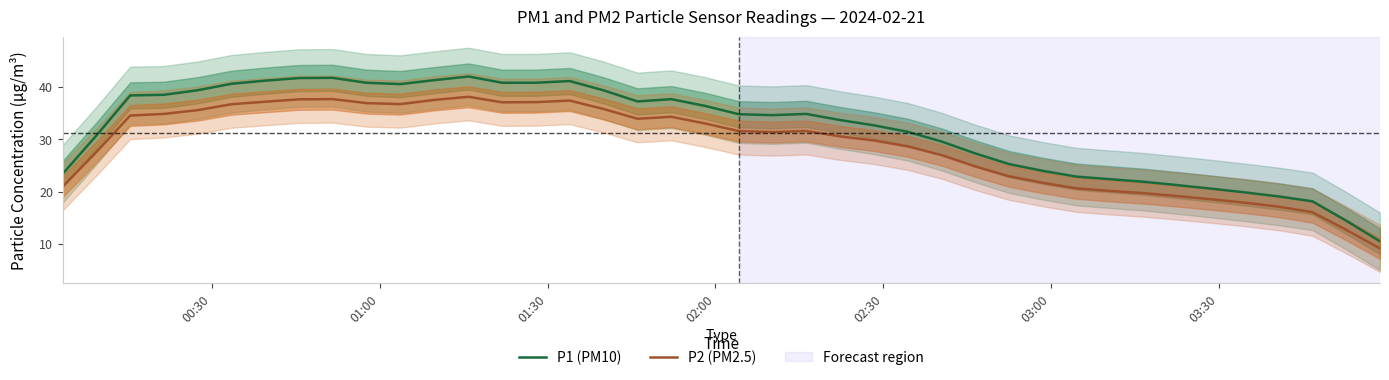

What is the lowest value of the P2 (PM2.5) series?

9.1